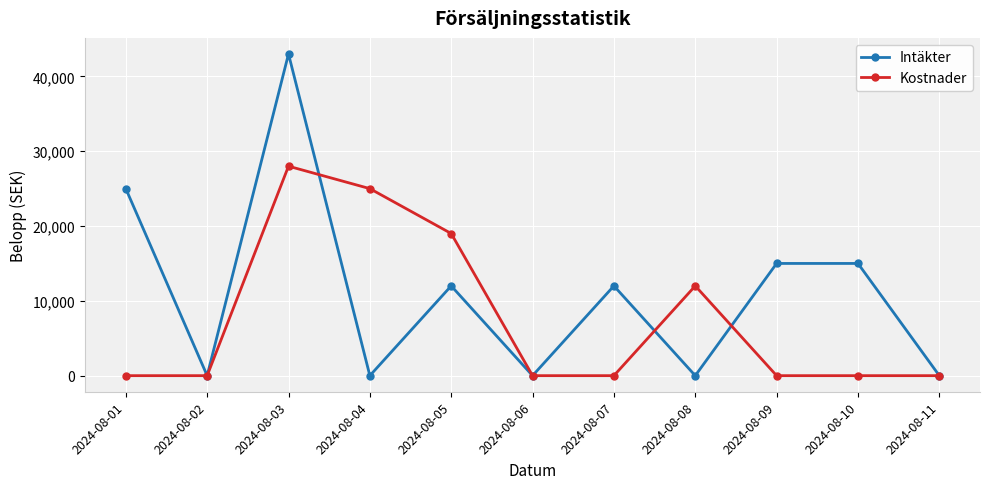

Is the value of Intäkter at 2024-08-05 greater than the value of Kostnader at 2024-08-09?

Yes